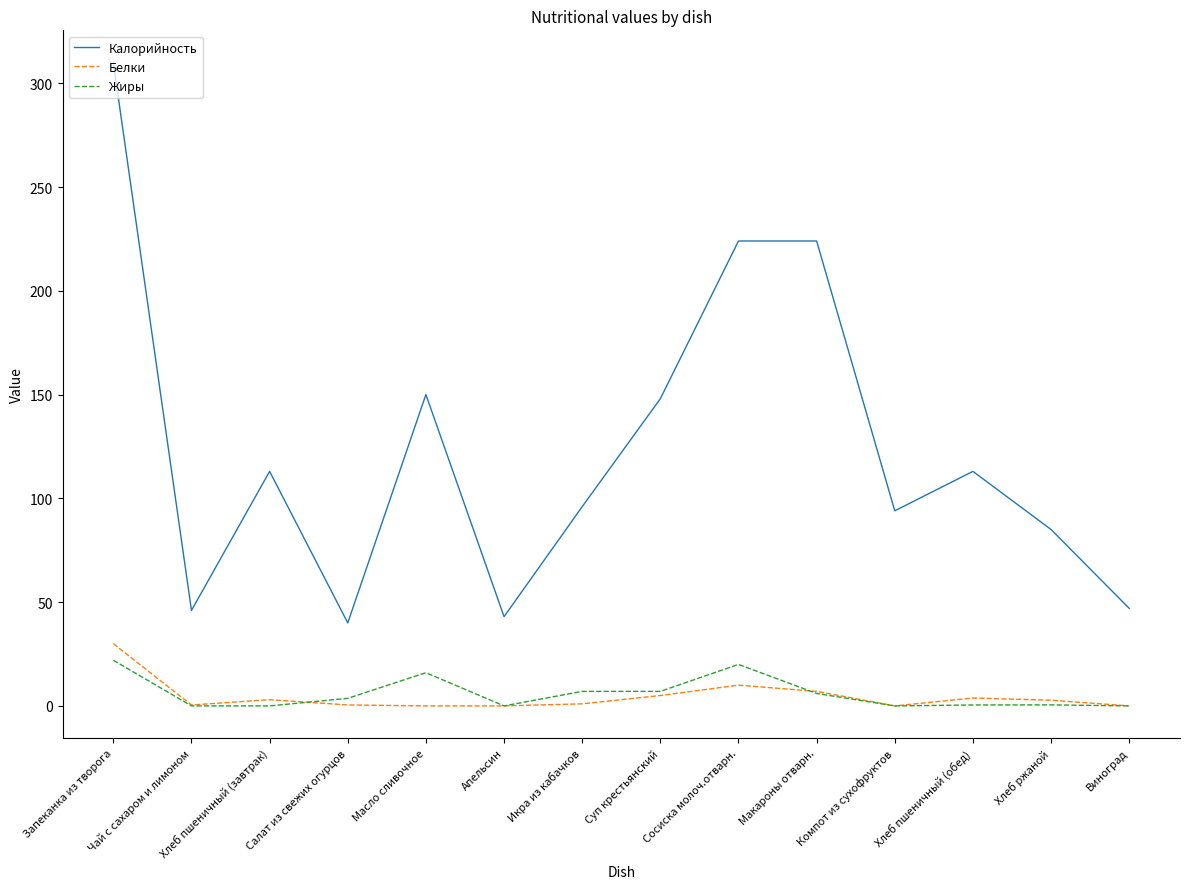

At which category is the sum across all series the highest?

Запеканка из творога